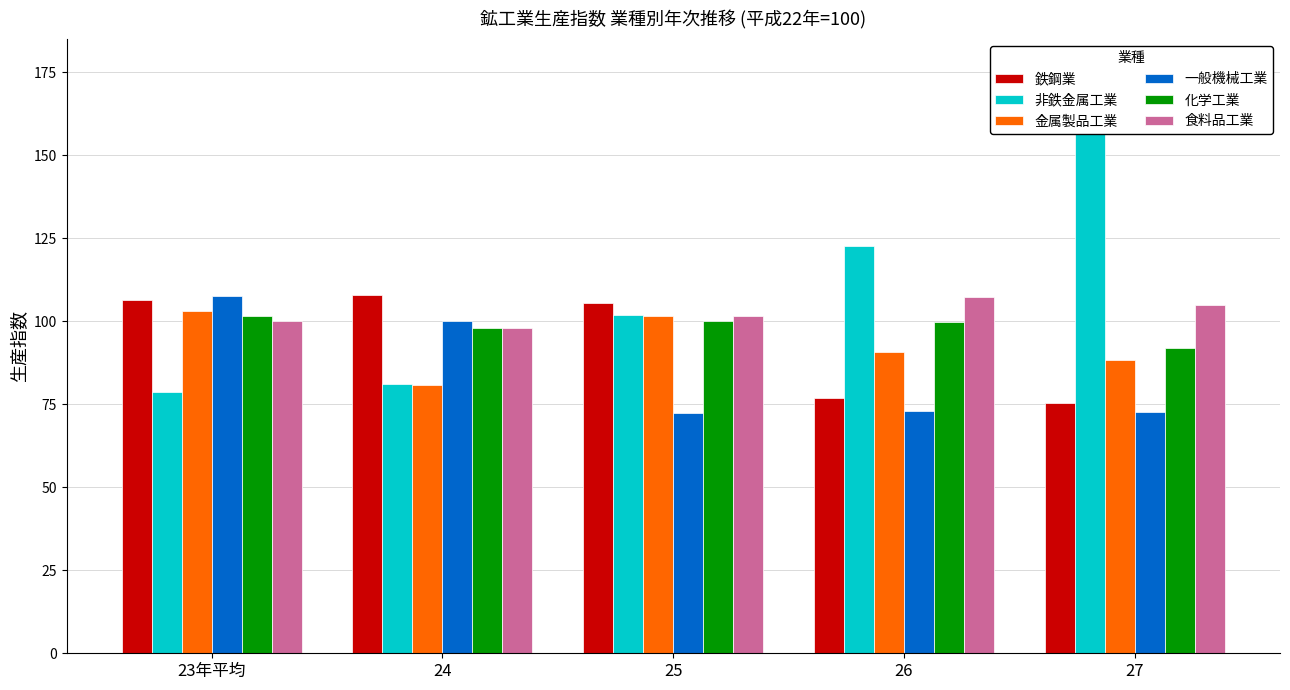

At 25, list the series in order from smallest to largest.

一般機械工業, 化学工業, 食料品工業, 金属製品工業, 非鉄金属工業, 鉄鋼業